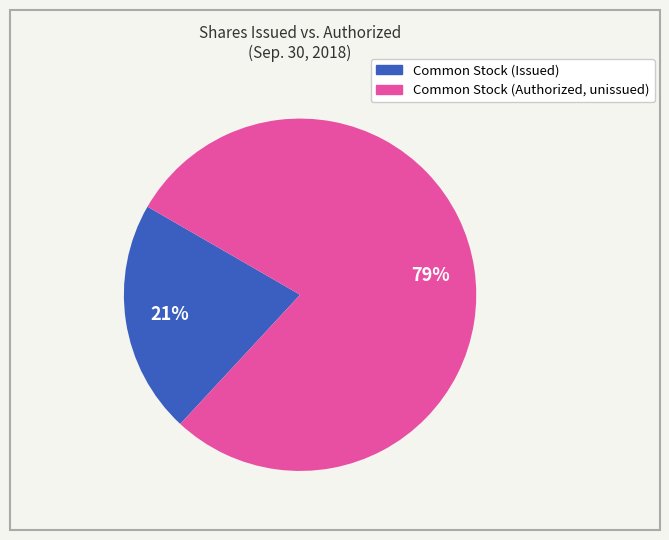

Is there a majority slice in this chart?

Yes